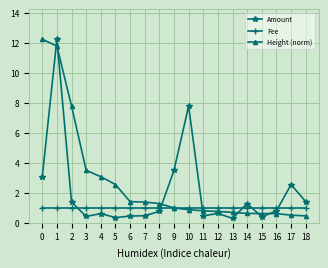

At which category is the sum across all series the highest?

1